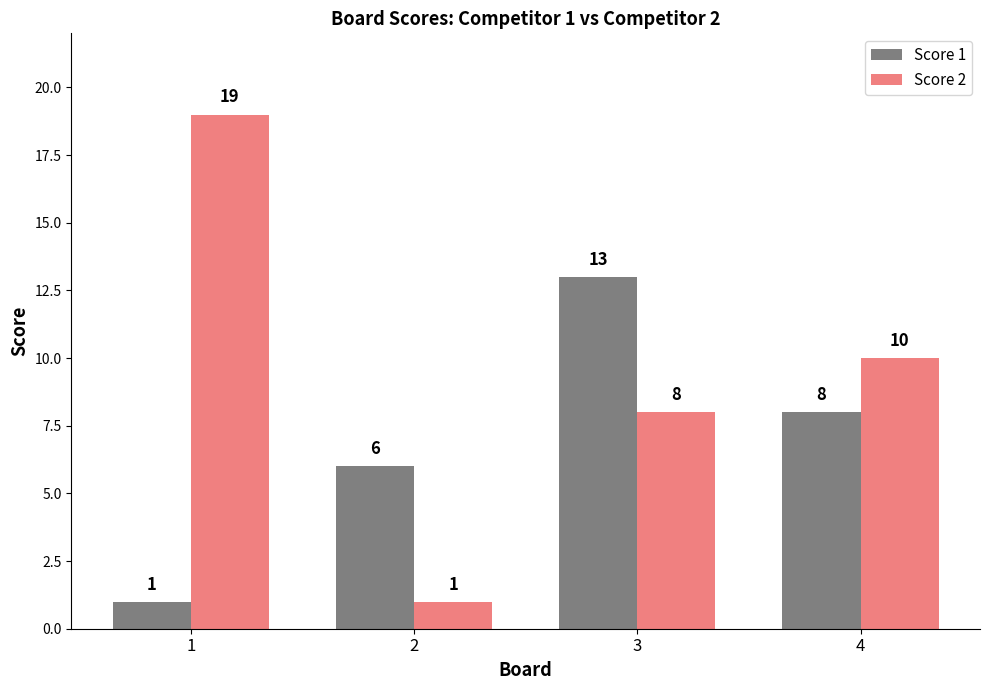

Is it true that Score 1 equals 5 at 3?

False